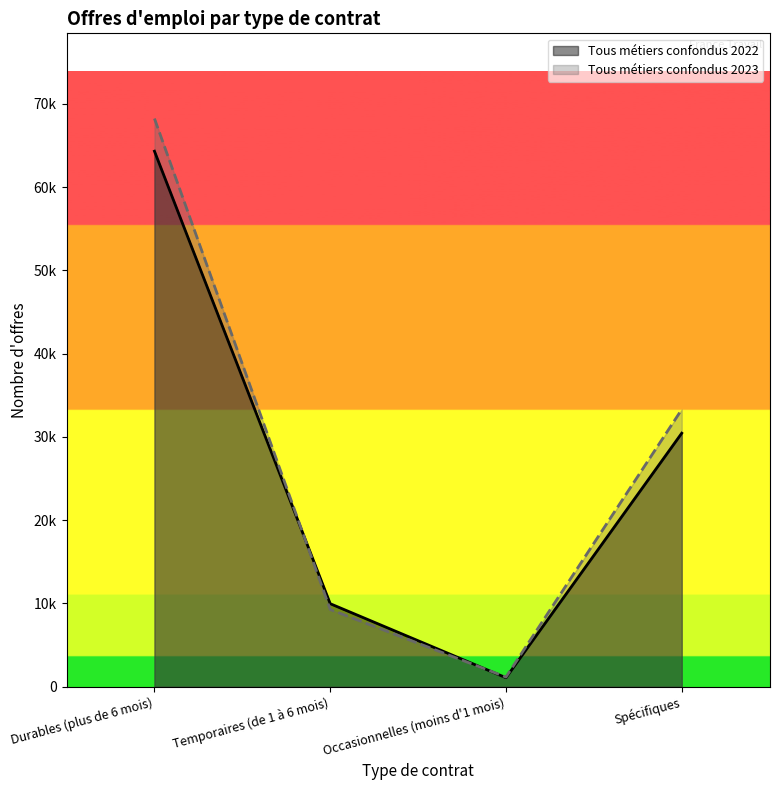

What is the lowest value of the Tous métiers confondus 2022 series?

1082